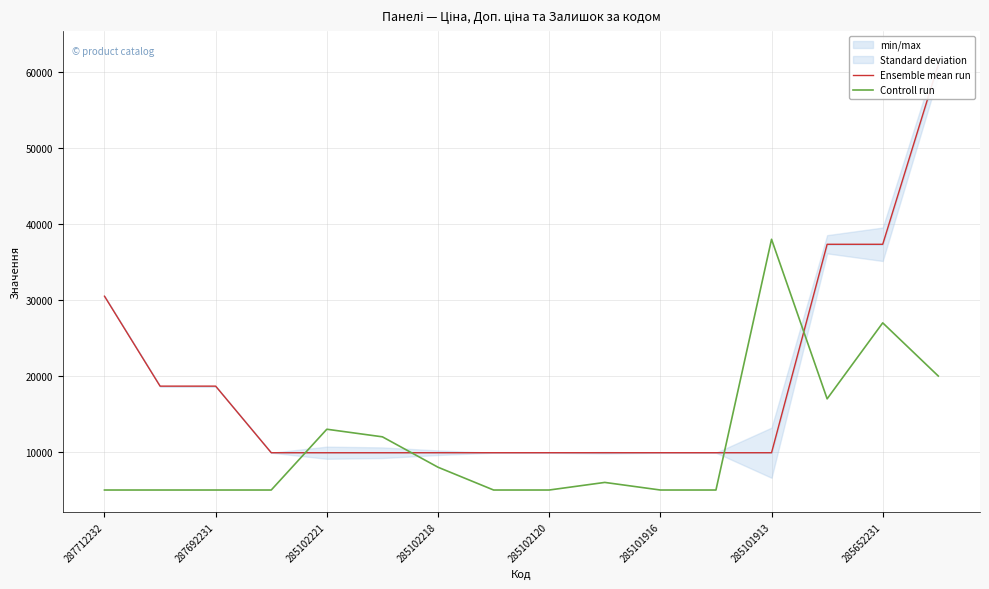

True or false: Ensemble mean run has more than 2 points higher than both neighbors.

False